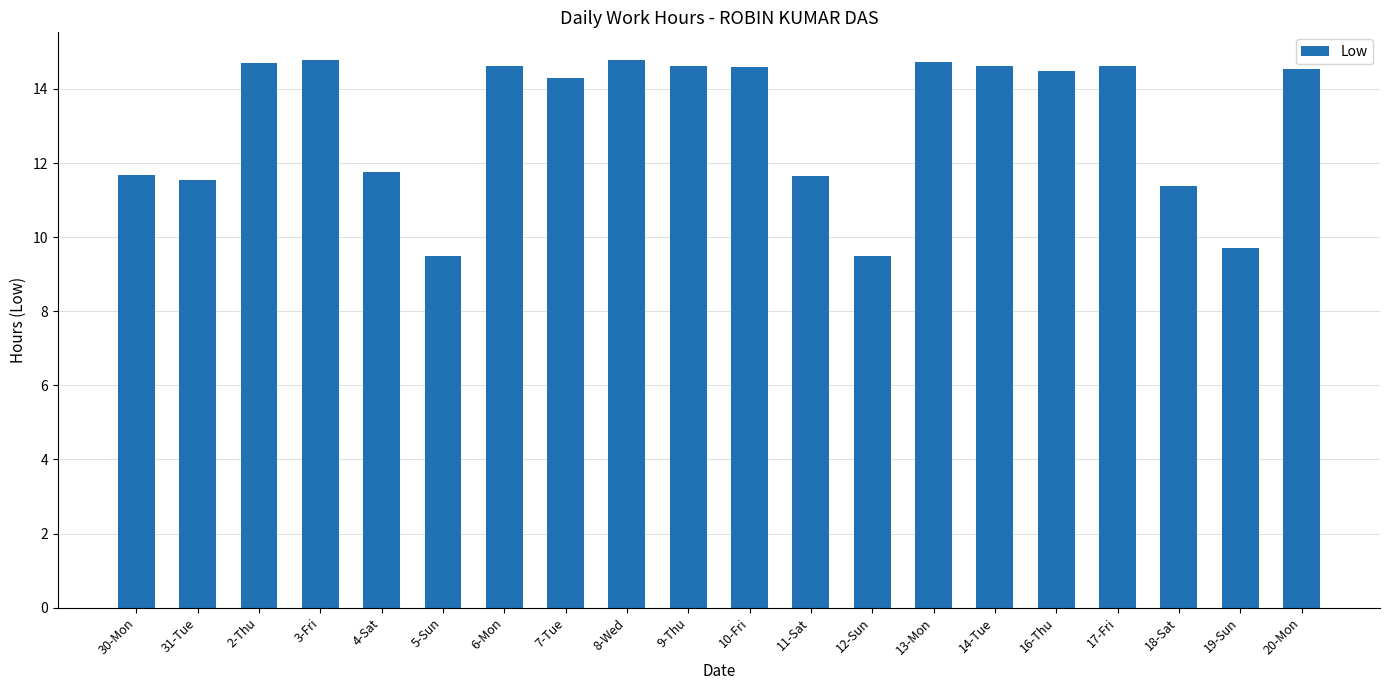

How many data points are less than 14?

8